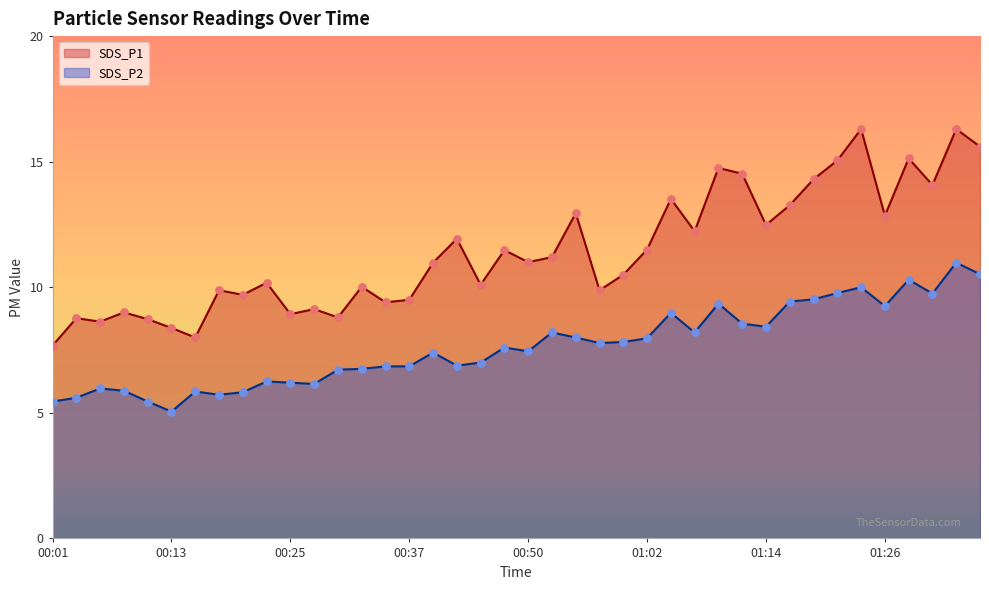

Which series reaches the minimum Y coordinate?

SDS_P2